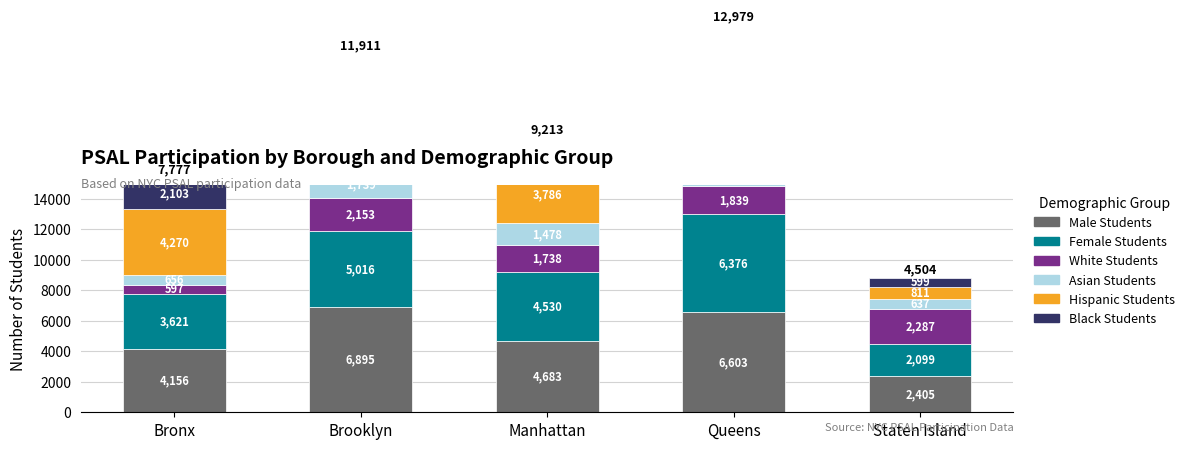

Reading right to left, transcribe all the data shown in this chart.

Male Students: 2405	6603	4683	6895	4156
Female Students: 2099	6376	4530	5016	3621
White Students: 2287	1839	1738	2153	597
Asian Students: 637	3128	1478	1739	656
Hispanic Students: 811	4587	3786	2900	4270
Black Students: 599	2934	1805	4823	2103